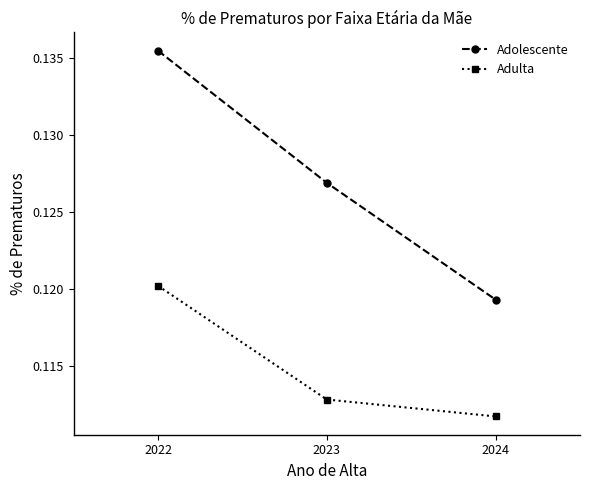

Count the Adulta values in the range 0 to 1.

3